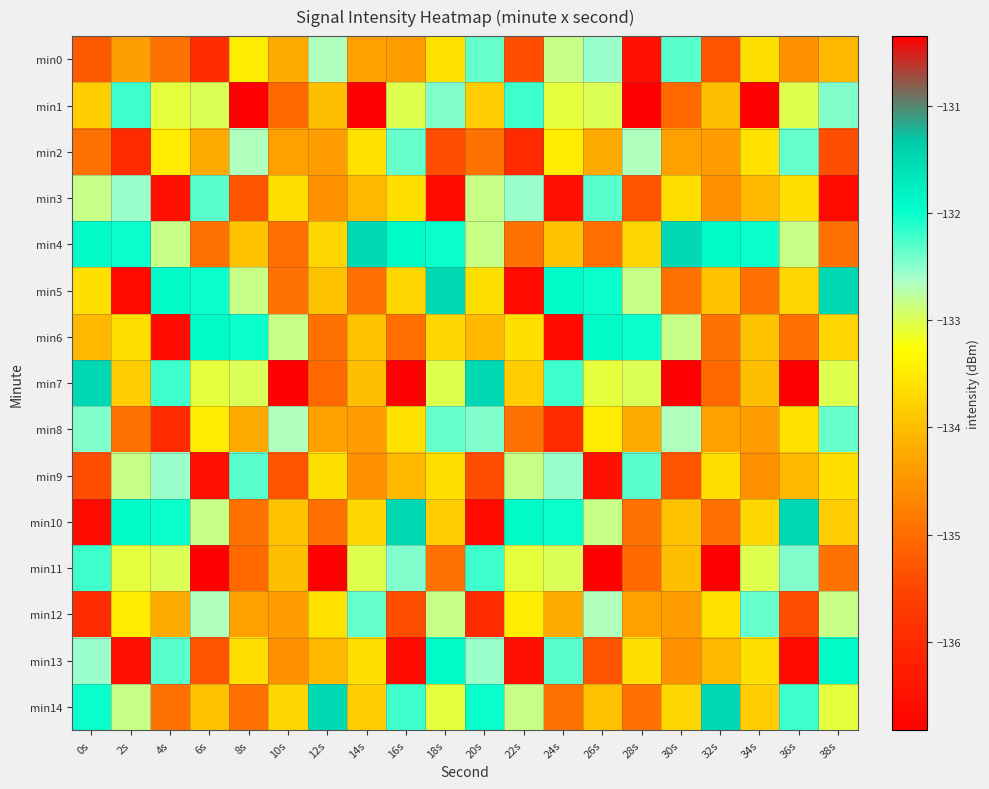

Which series has the largest range (max minus min)?

min1